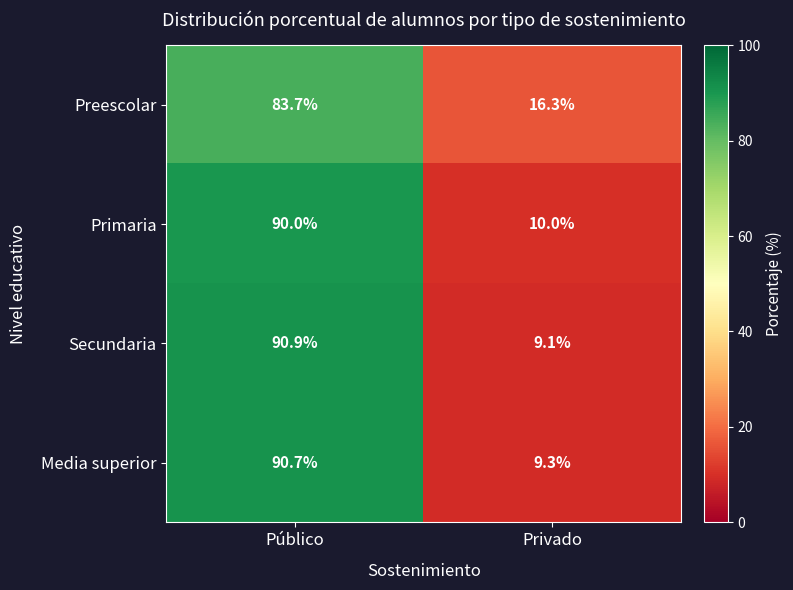

The Preescolar series shows 6.7 at Privado. True or false?

False